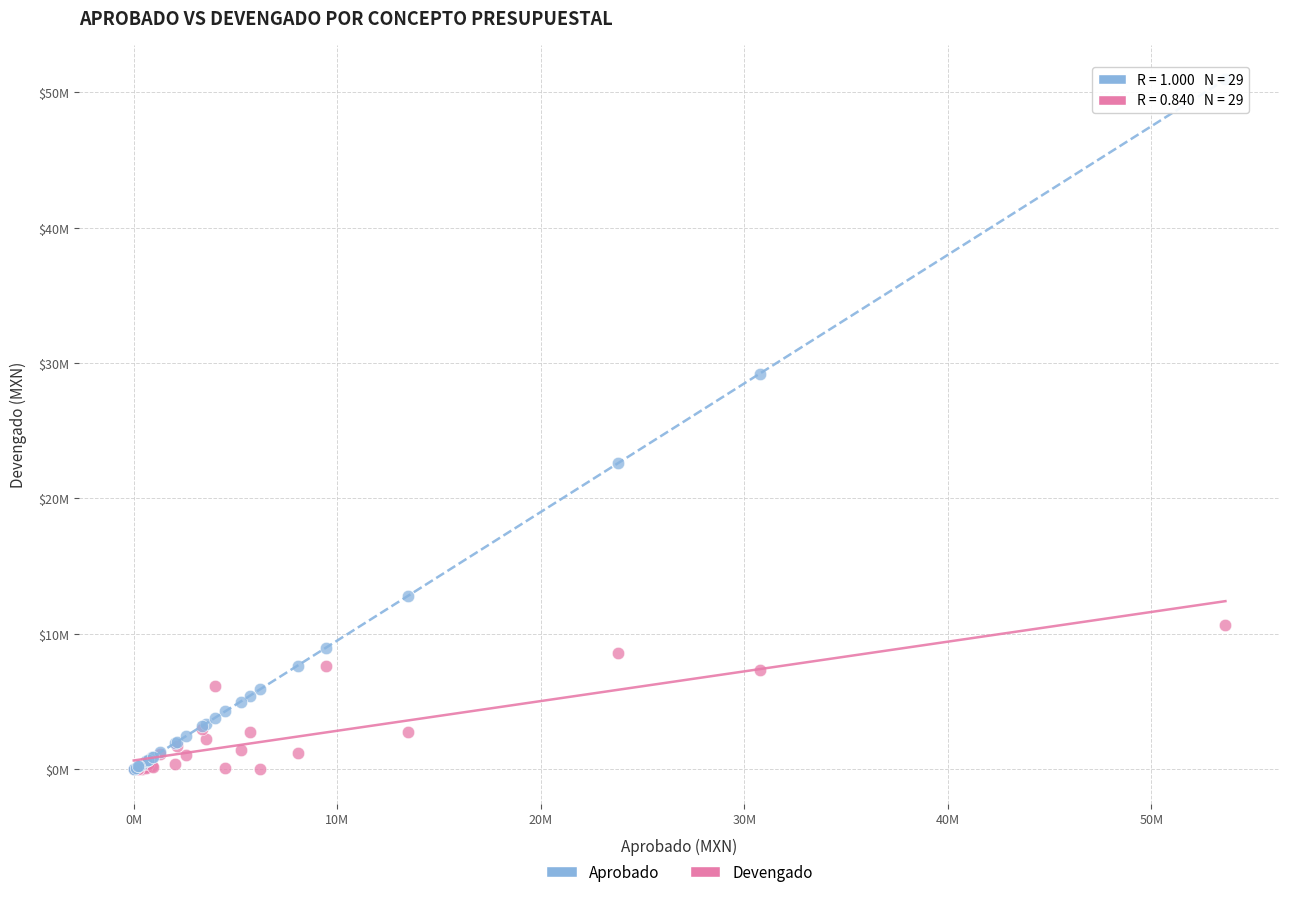

What are all the series names shown in the legend?

Aprobado, Devengado